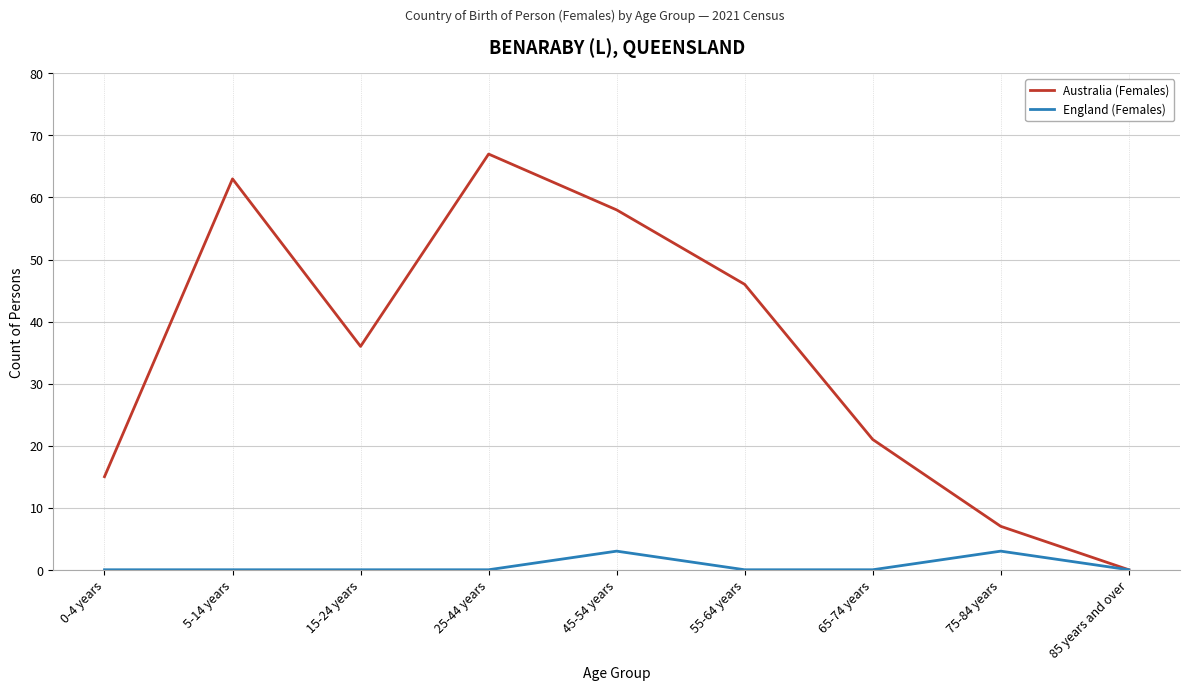

What is the maximum value shown in the chart?

67